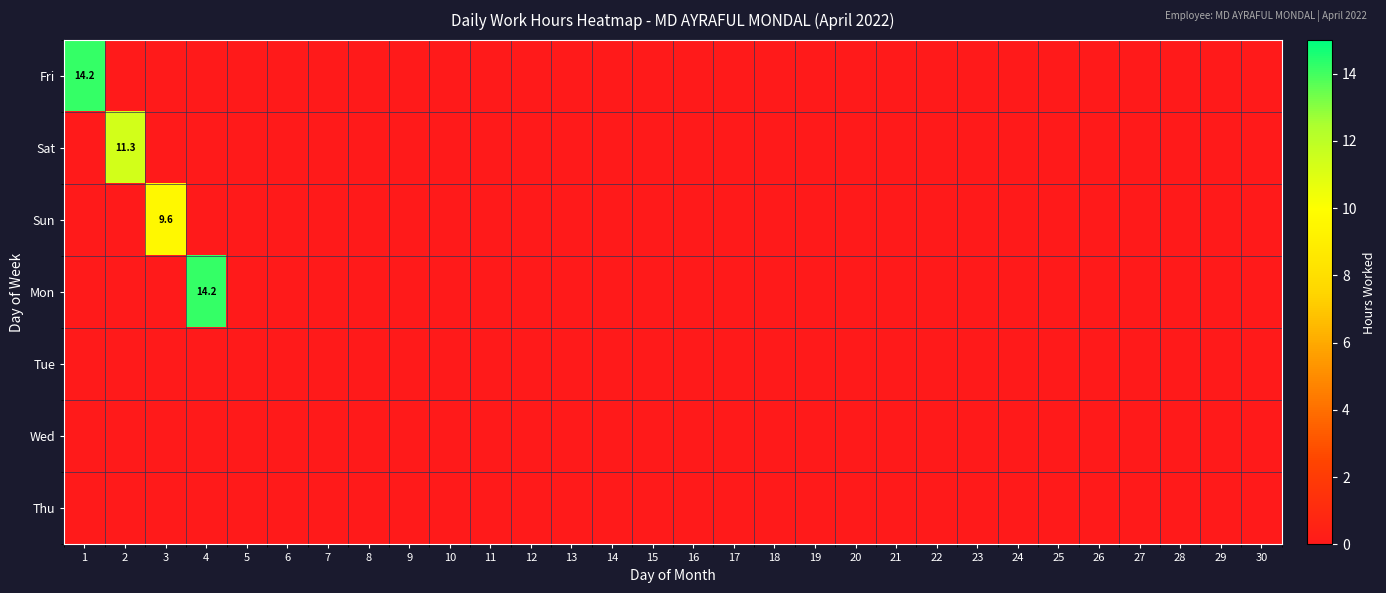

The value of Sat at 26 is -3.6. True or false?

False